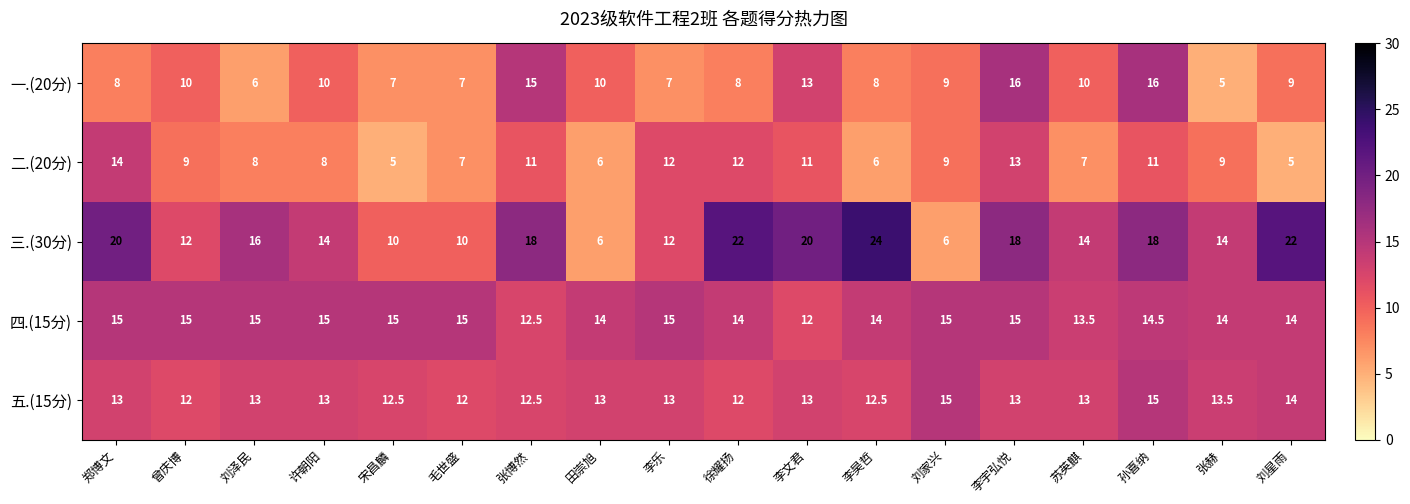

True or false: 三.(30分) has a value of 7.7 at 许朝阳.

False